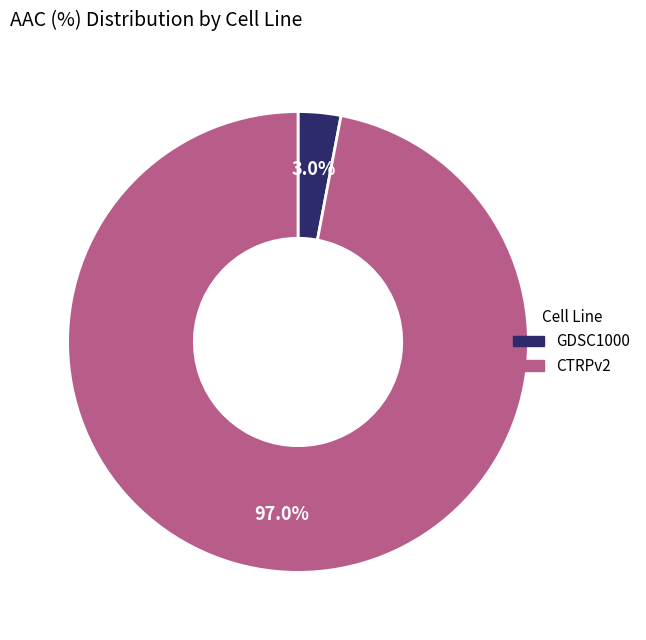

What percentage is NOT represented by GDSC1000?

97.0%